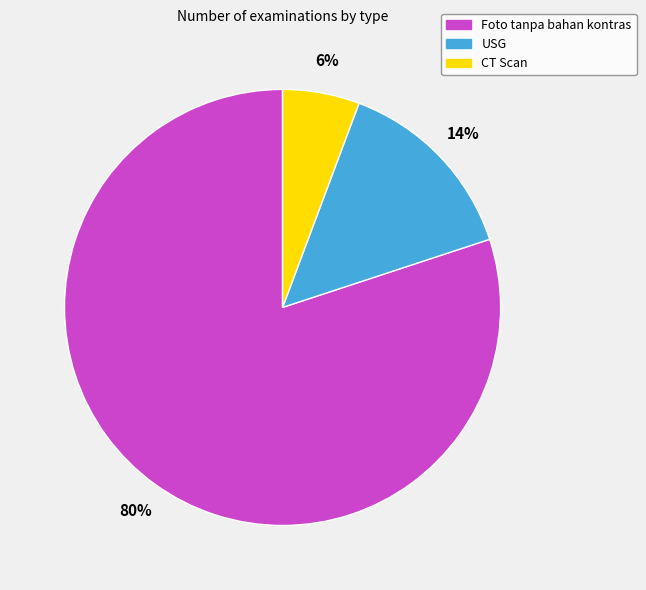

Approximately how many times larger is the value at CT Scan compared to USG?

0.4